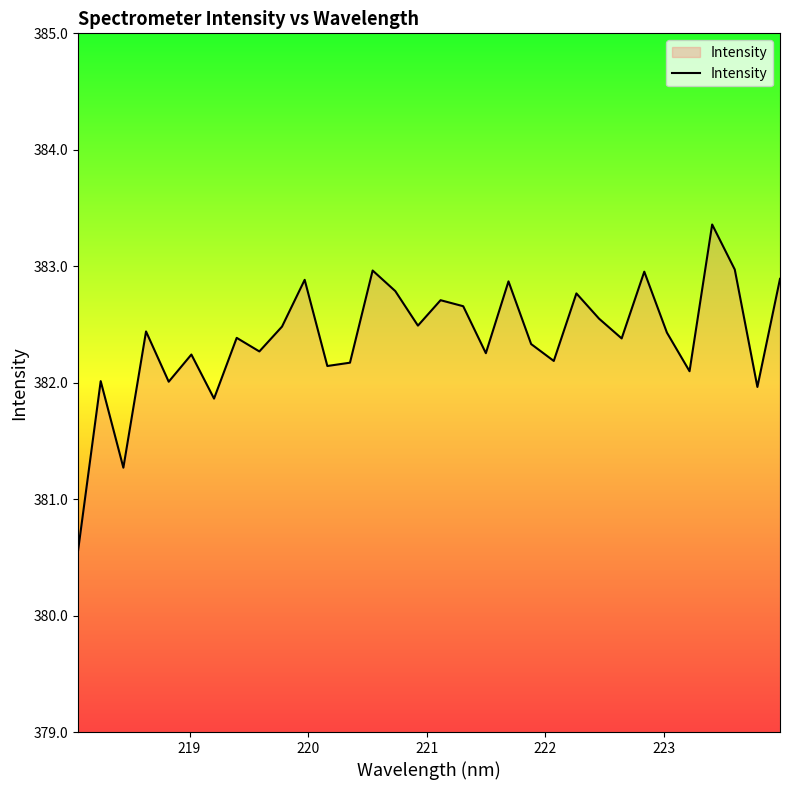

What is the smallest value displayed?

380.6